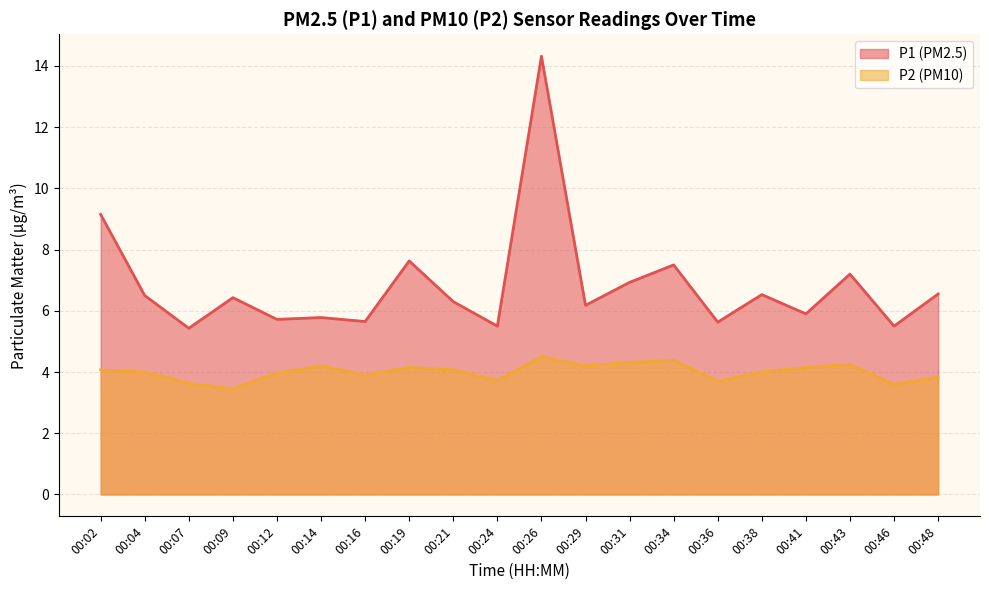

What is the minimum value shown in the chart?

3.5